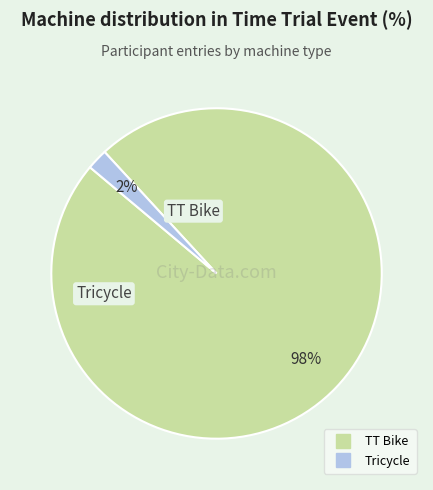

Between Tricycle and TT Bike, which is larger?

TT Bike